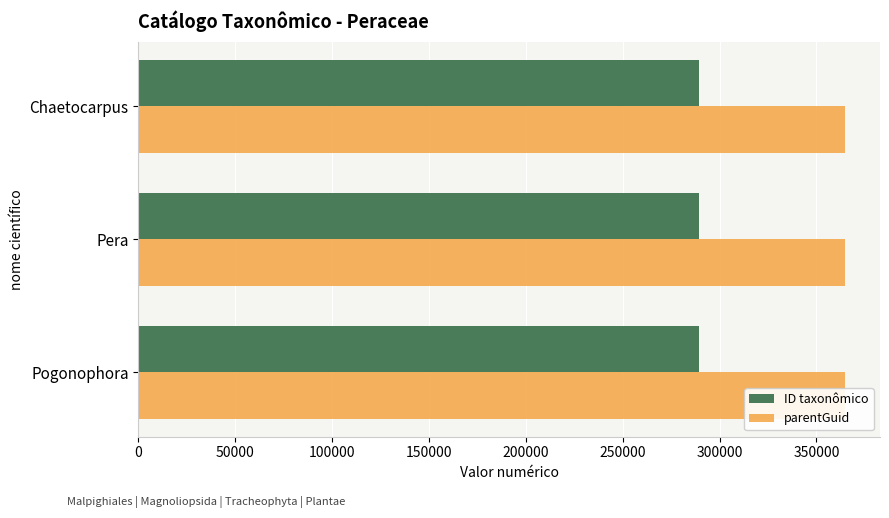

How many bars are there in each group?

2